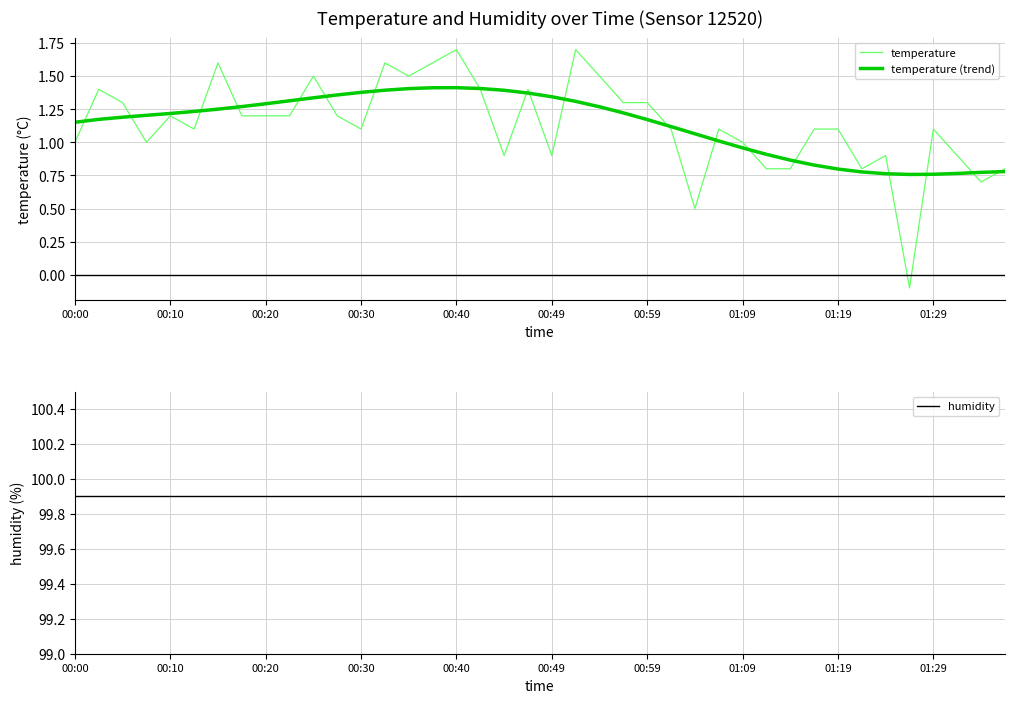

True or false: temperature and humidity intersect in this chart.

False